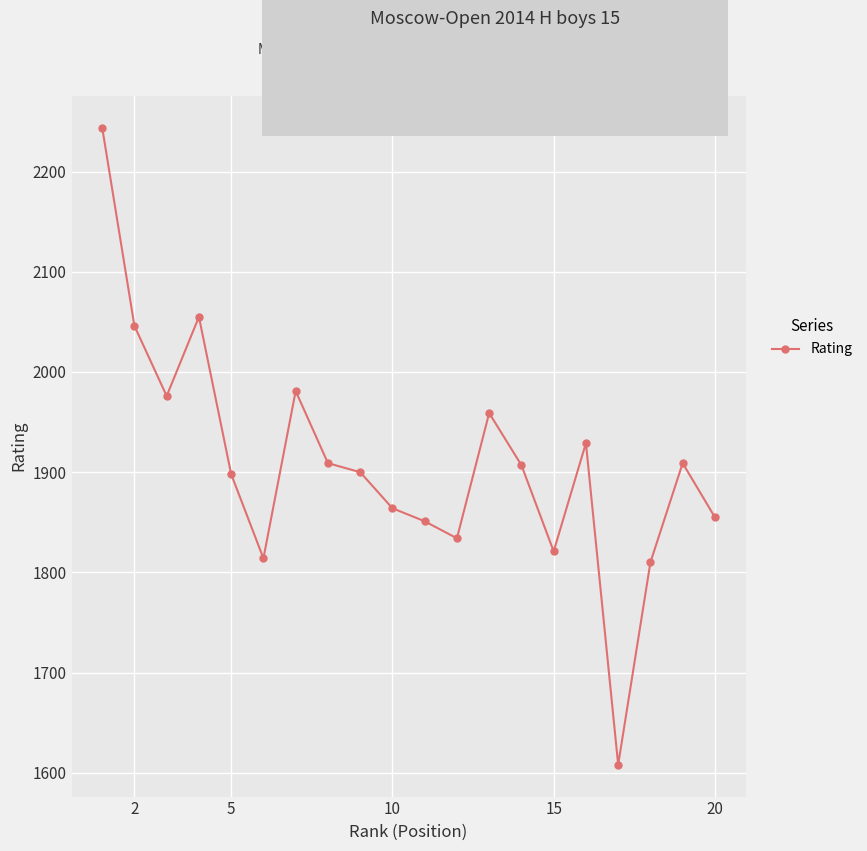

Is this an area chart (filled region under the line)?

No